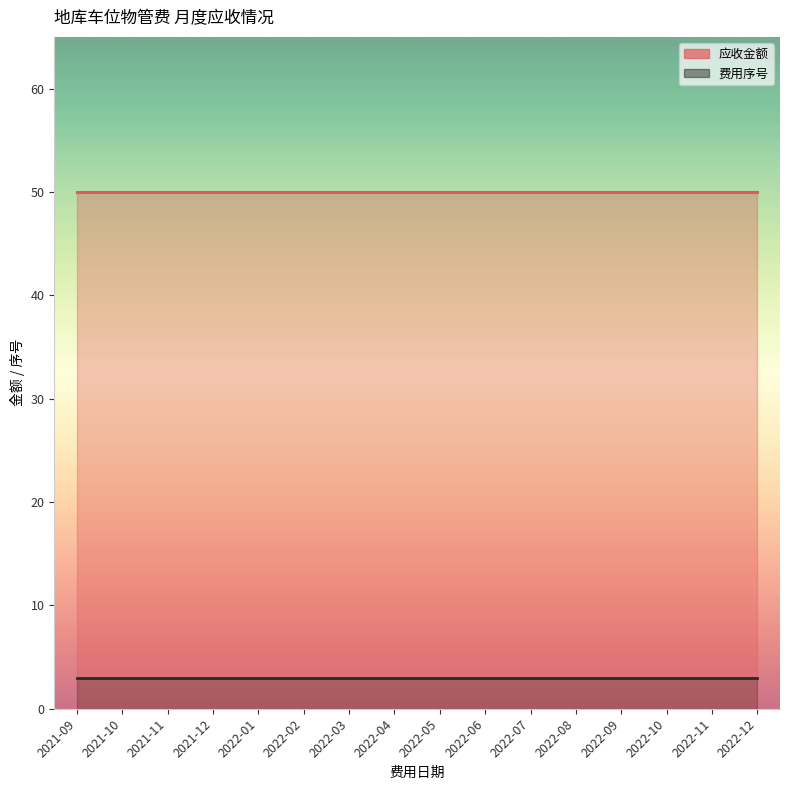

Which series has the widest spread of values?

费用序号